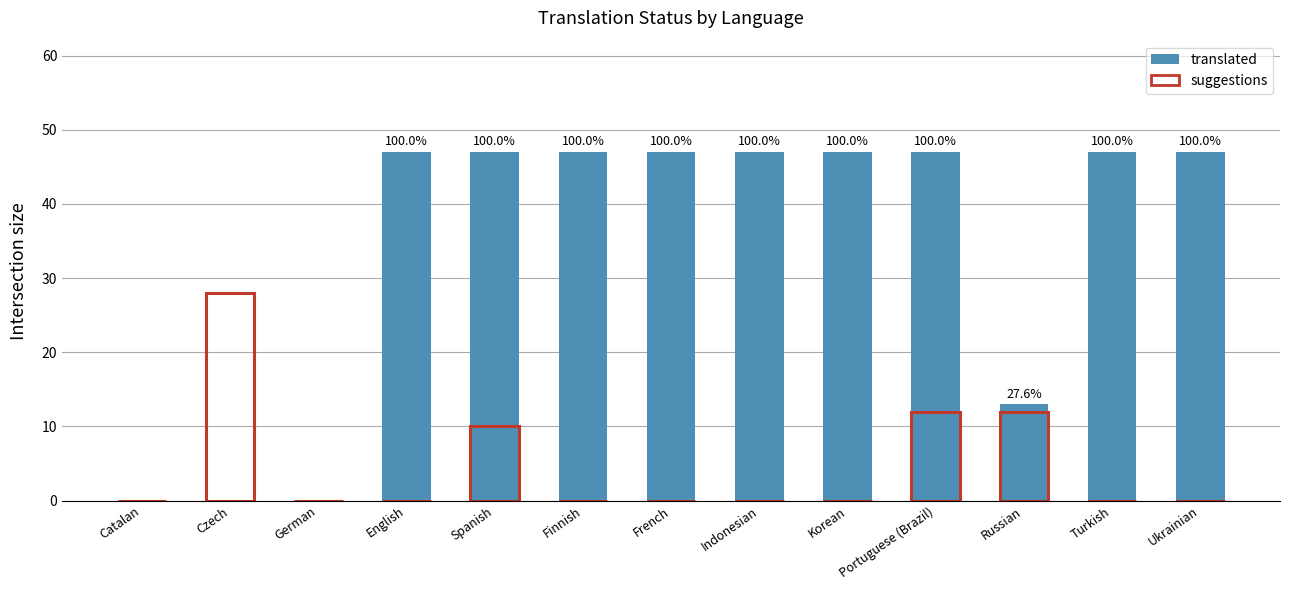

What is the value of the translated bar at the 7th from the left?

47